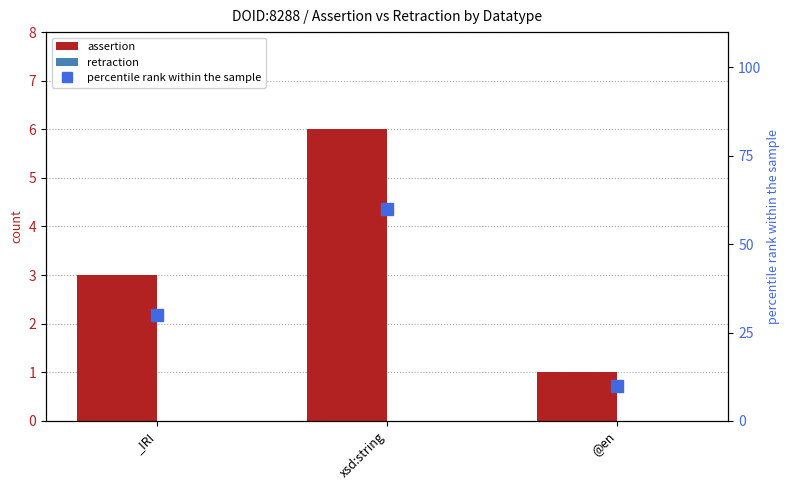

Which label corresponds to the smallest value in the chart?

_IRI